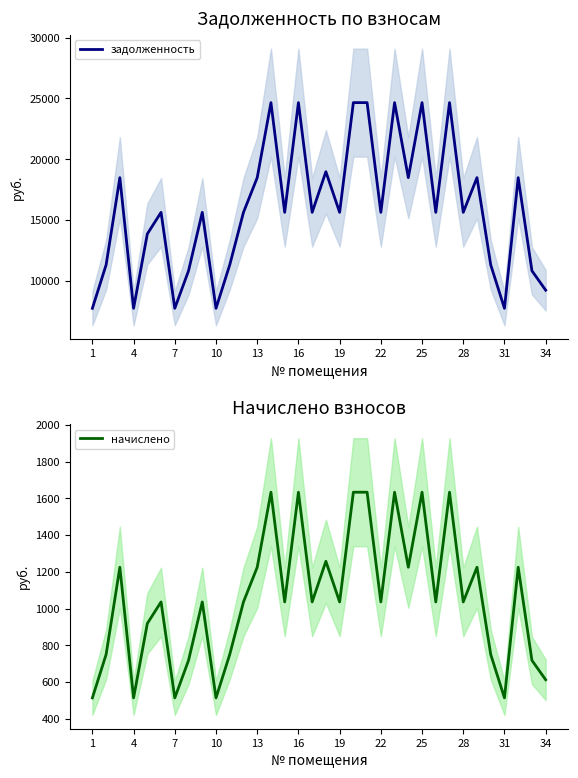

Does the chart display data point markers on the line(s)?

No